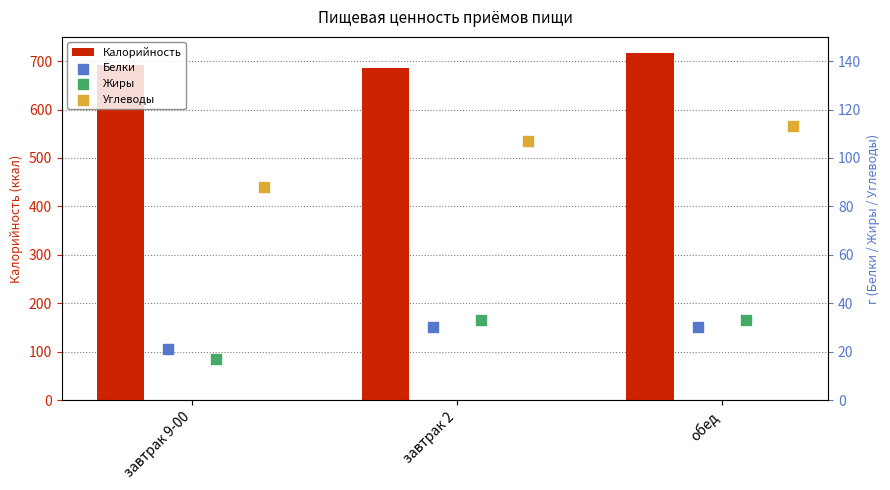

What is the lowest value of the Калорийность series?

685